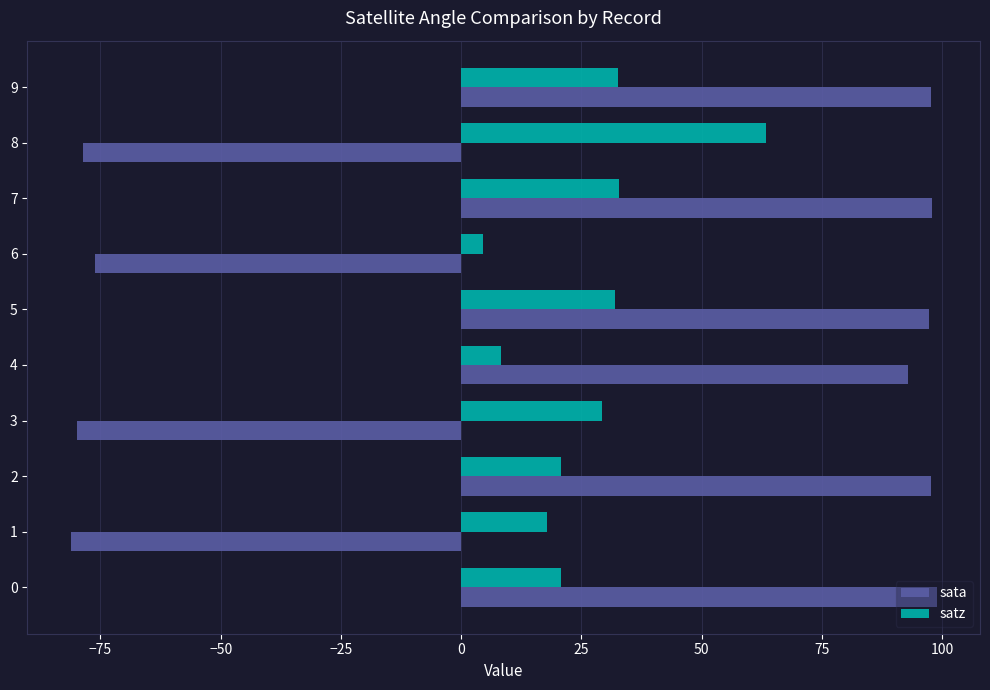

The value of sata at 8 is -78.6. True or false?

True